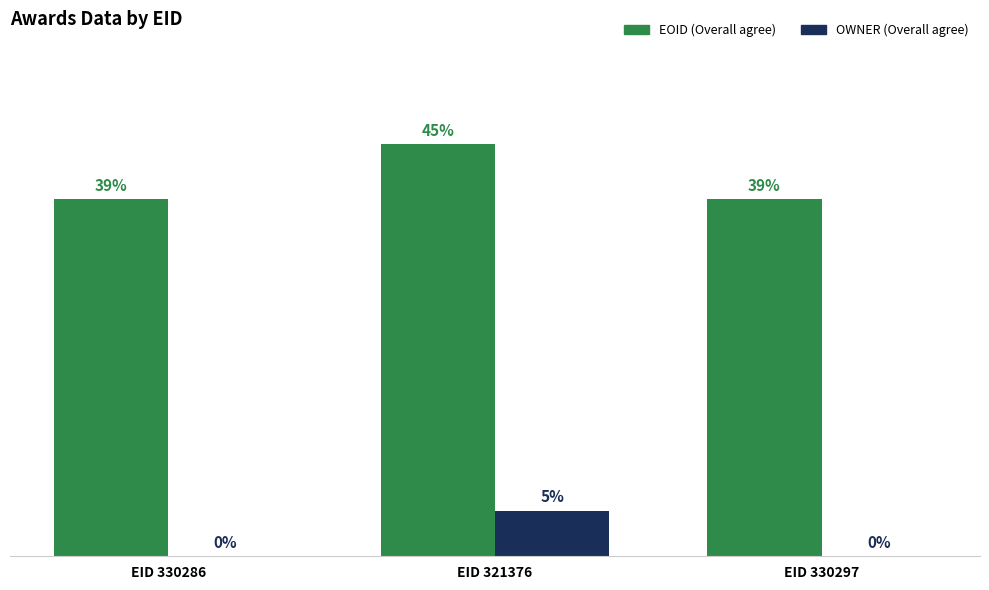

Which category has the highest value in the EOID (Overall agree) series?

EID 321376